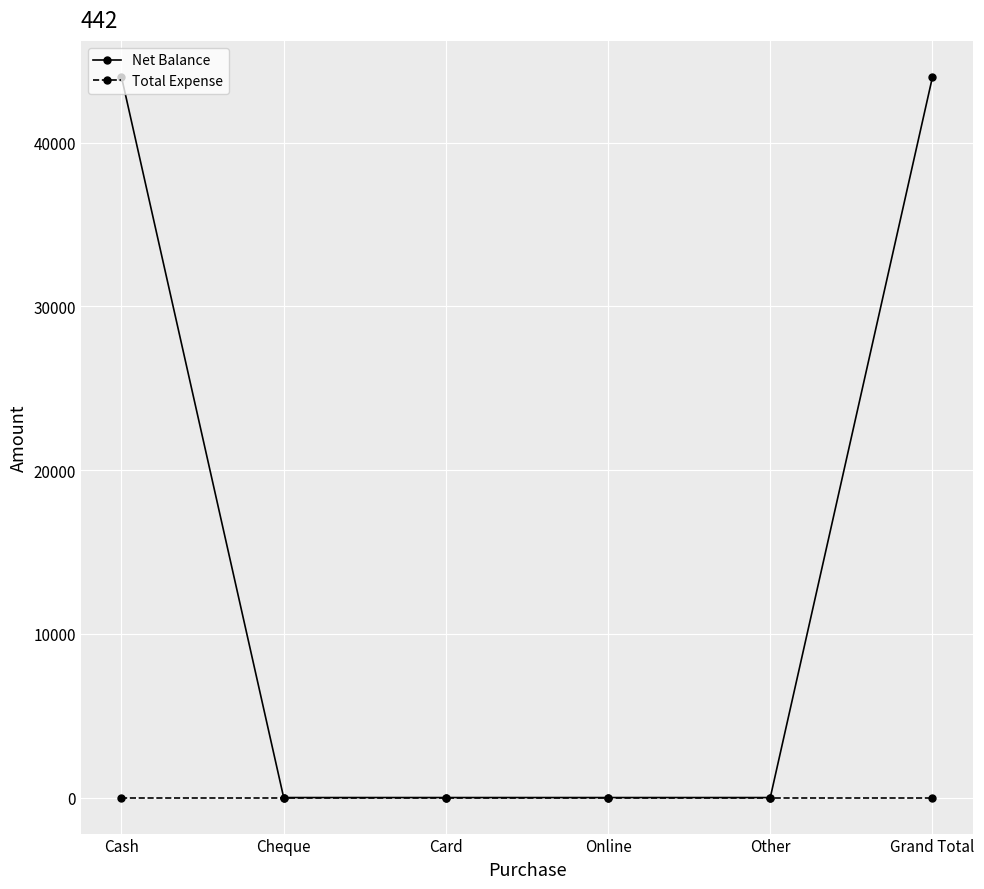

List the series in order of their peak value, lowest first.

Total Expense, Net Balance